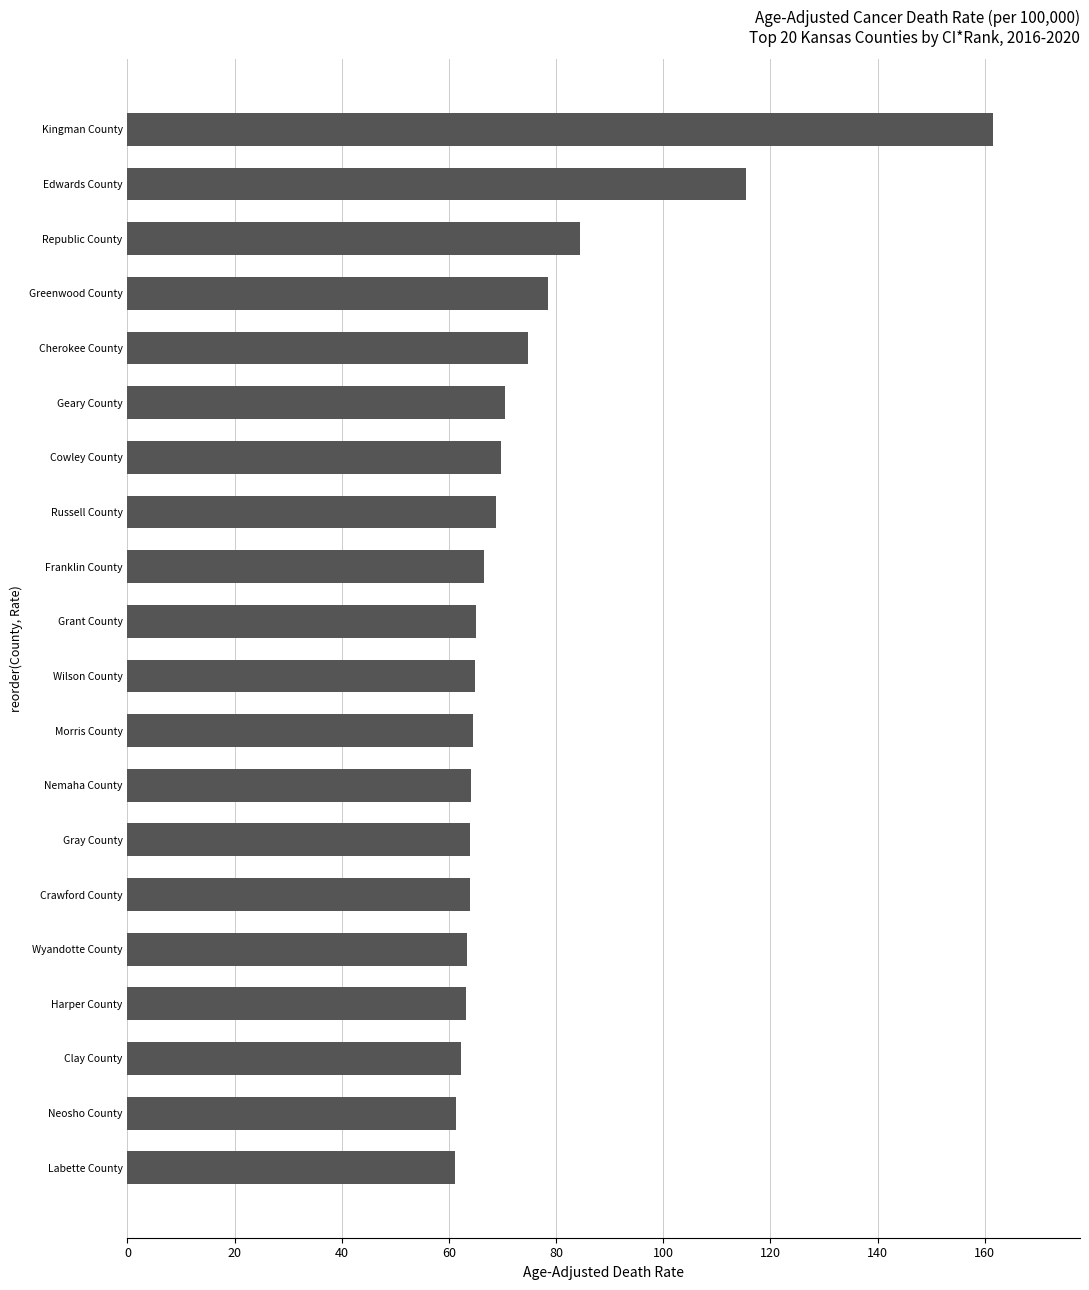

What is the sum of all values?

1488.1